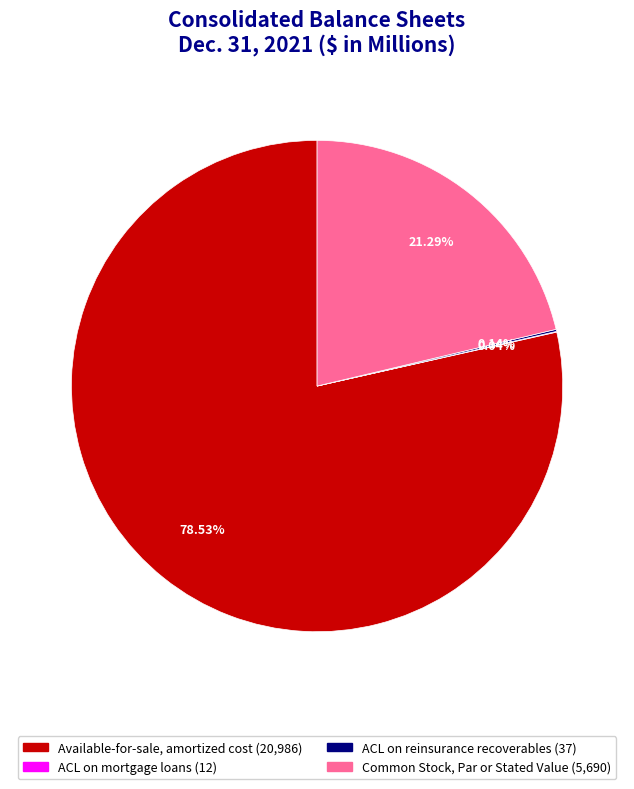

What is the ratio of the value at Available-for-sale, amortized cost to the value at Common Stock, Par or Stated Value?

3.7